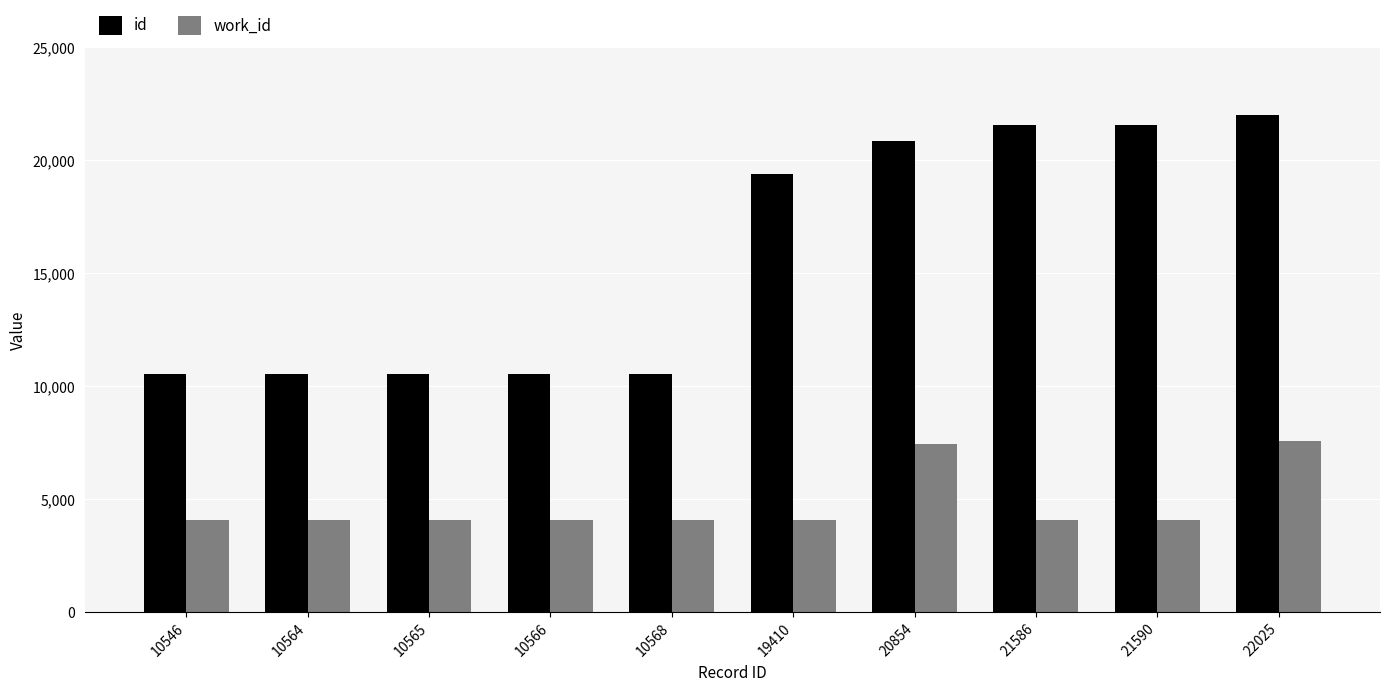

Which series changed the most between 20854 and 22025?

id